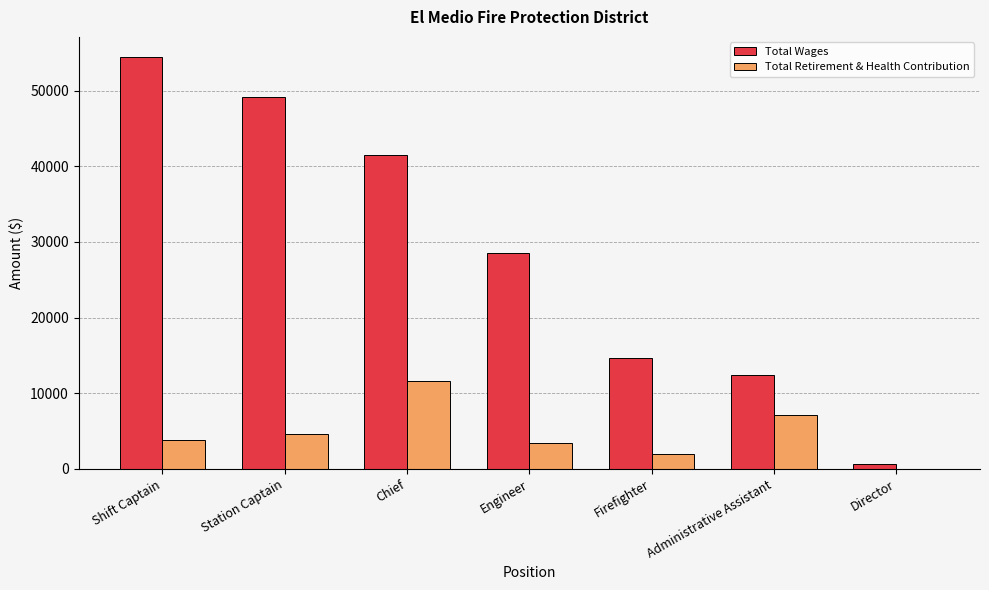

What is the sum of all Total Retirement & Health Contribution values?

32397.8